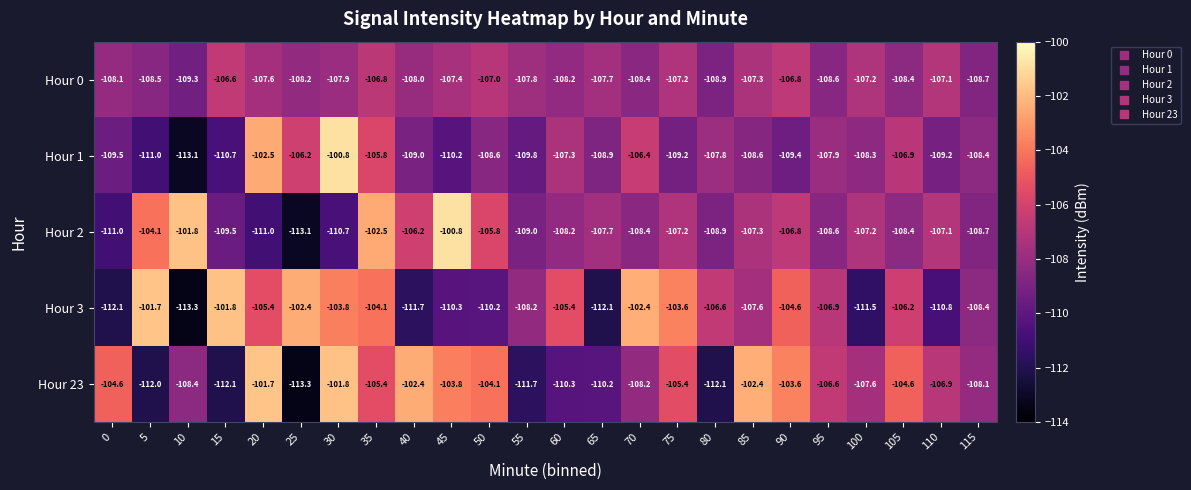

At which label is Hour 2 closest to -106?

40